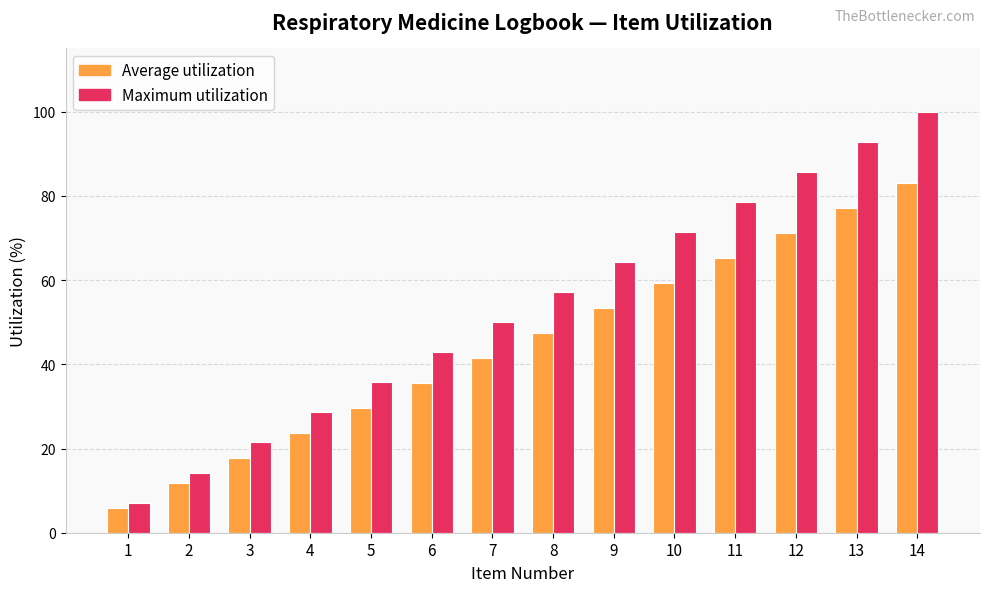

The Average utilization series shows 49.2 at 6. True or false?

False